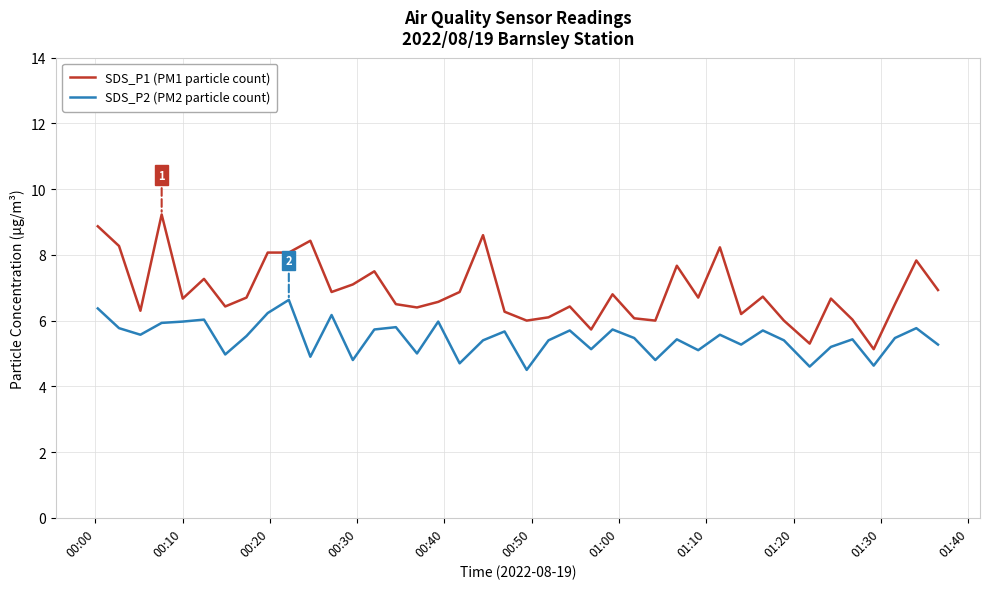

True or false: SDS_P1 (PM1 particle count) has more than 2 points higher than both neighbors.

True